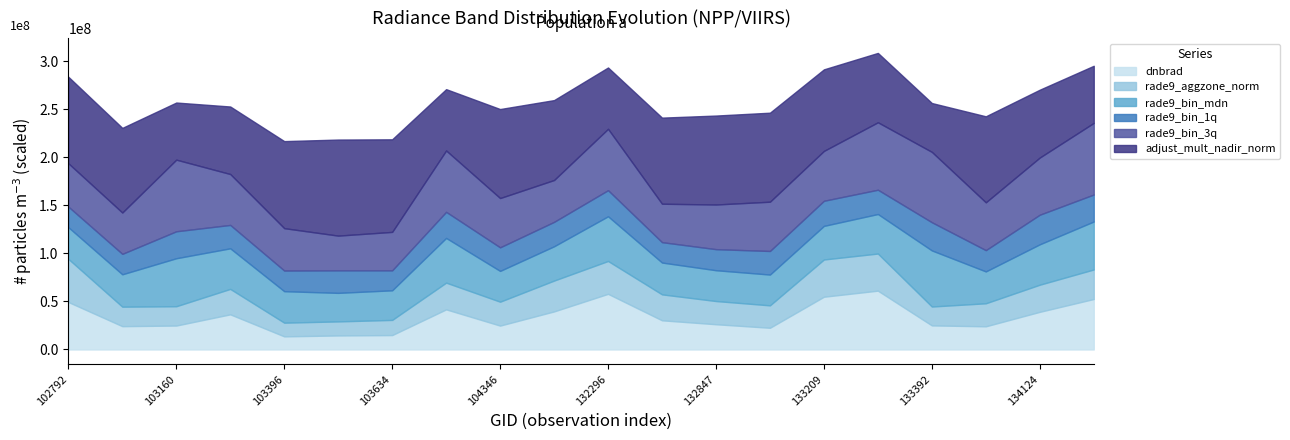

What is the difference between the second highest and minimum values in the rade9_bin_mdn series?

0.2